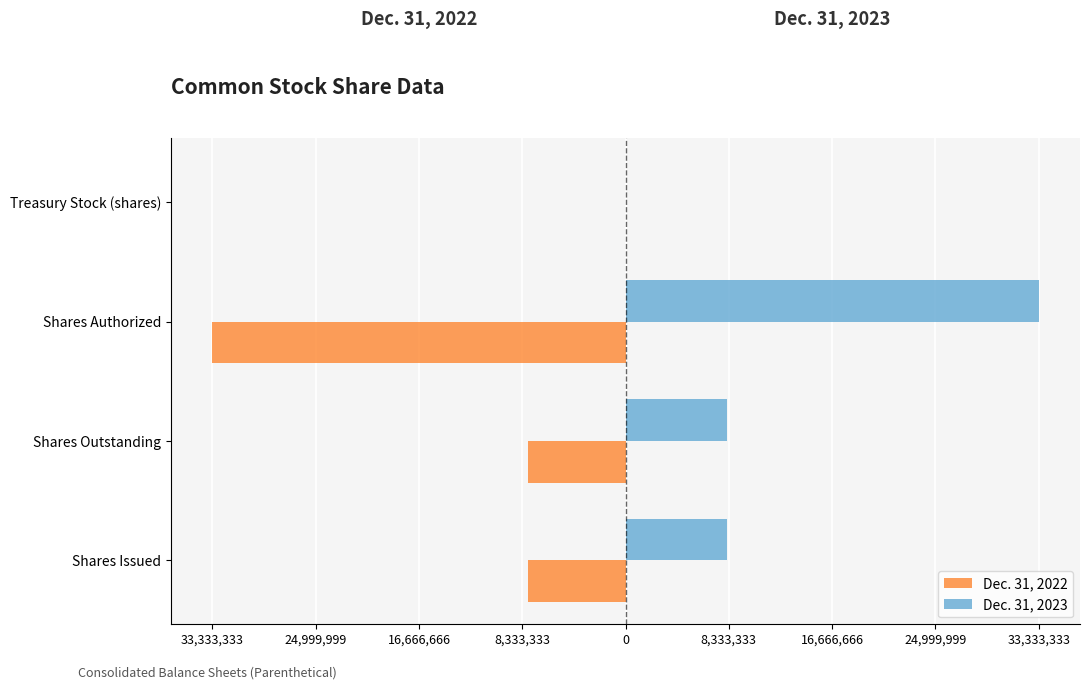

What position from the left is Shares Outstanding?

2